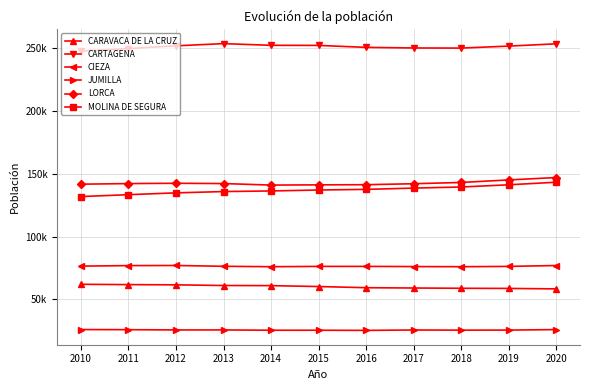

Which series has the largest total across all categories?

CARTAGENA